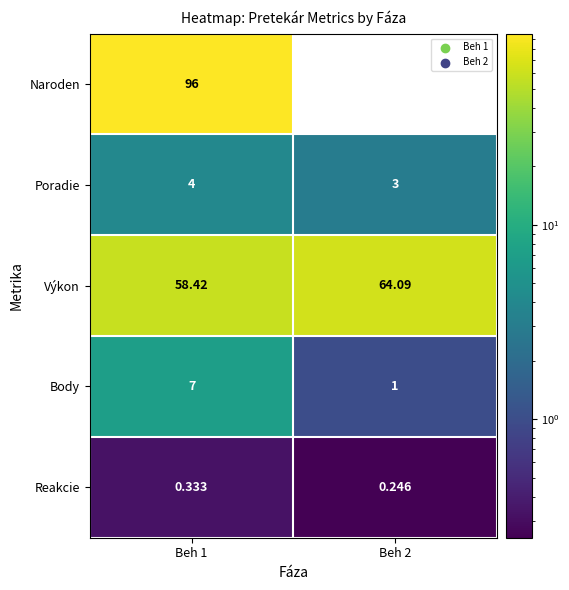

What is the approximate value of Poradie at Beh 2?

3.0